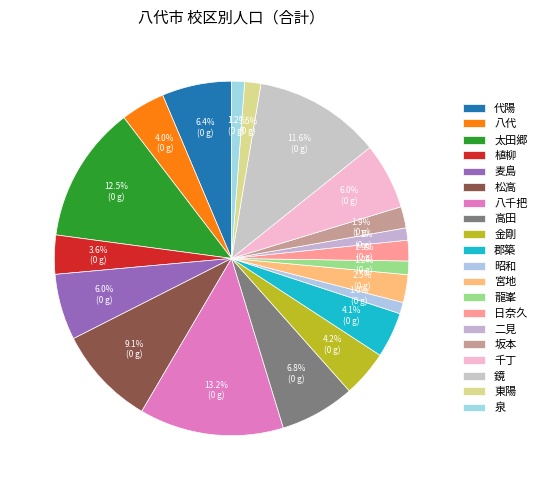

Is there any slice that represents more than half of the pie?

No